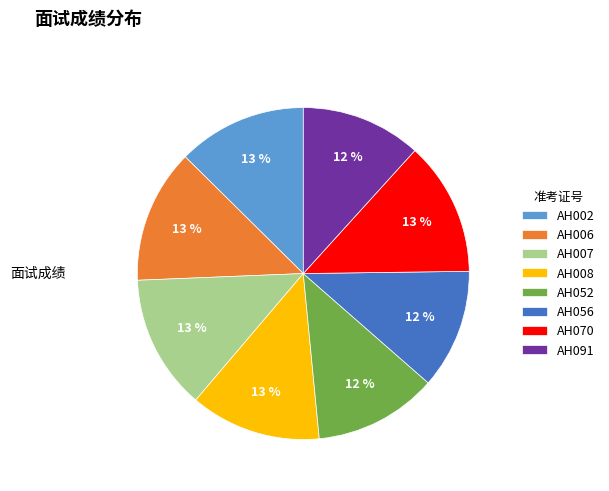

To the nearest percent, what is the difference between the largest and smallest slice percentages?

1%